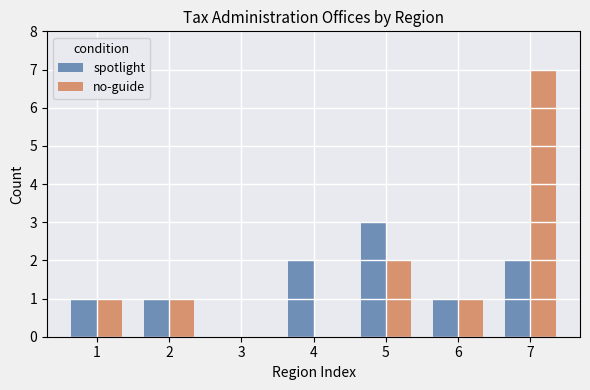

What is the highest value of the no-guide series?

7